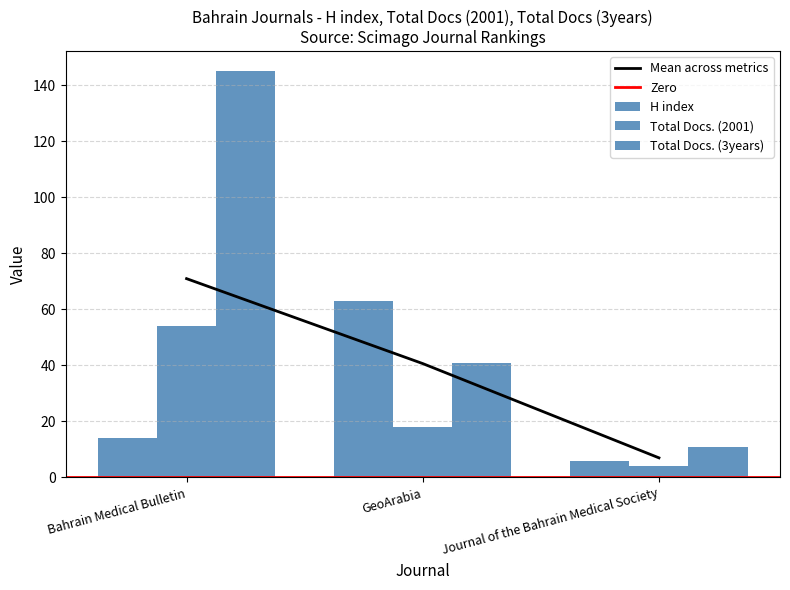

What value does the H index series have at GeoArabia?

63